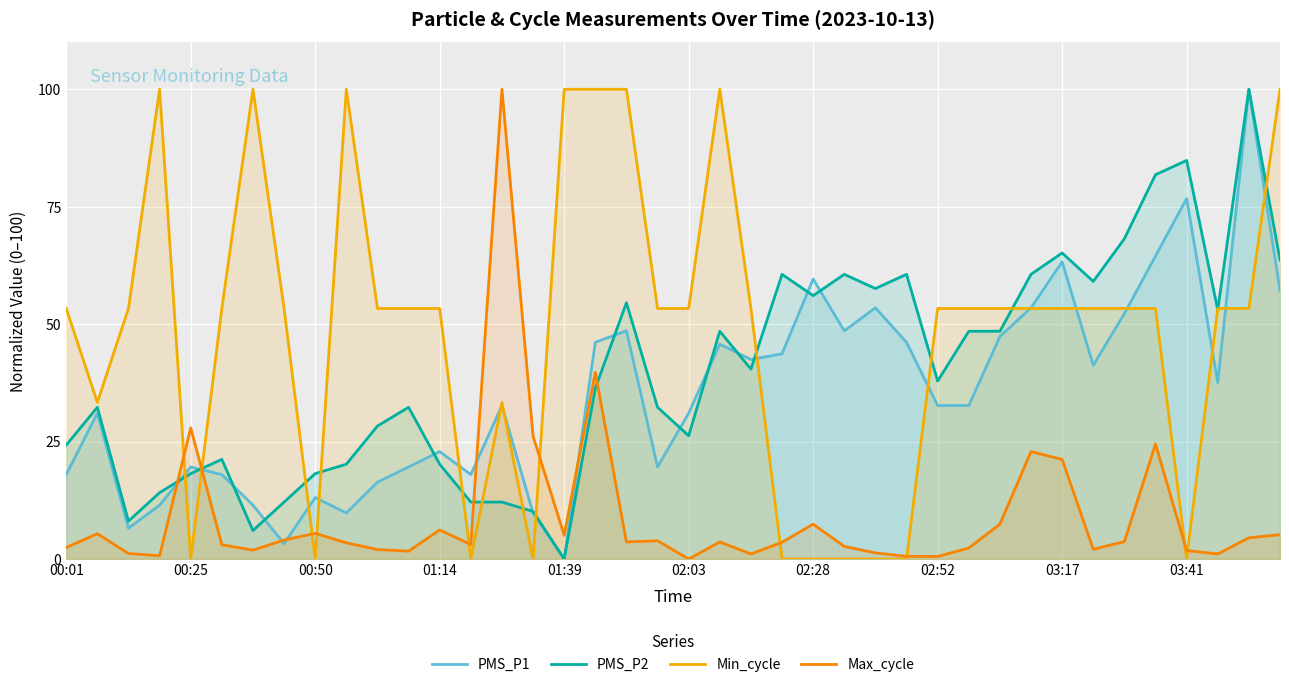

The Min_cycle series shows 81.2 at 10. True or false?

False